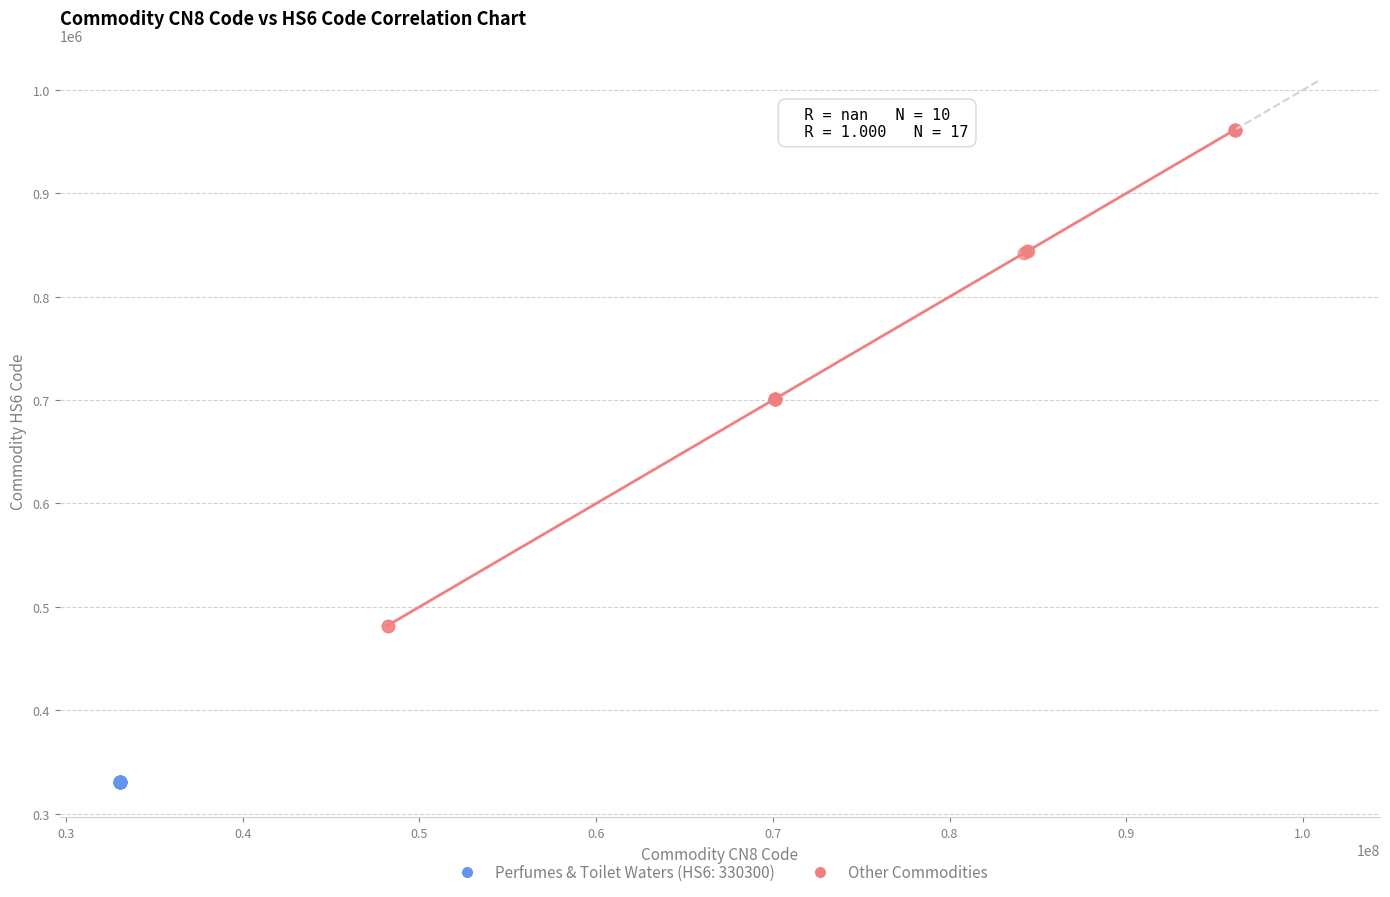

Which series contains the lowest Y value?

Perfumes & Toilet Waters (HS6: 330300)